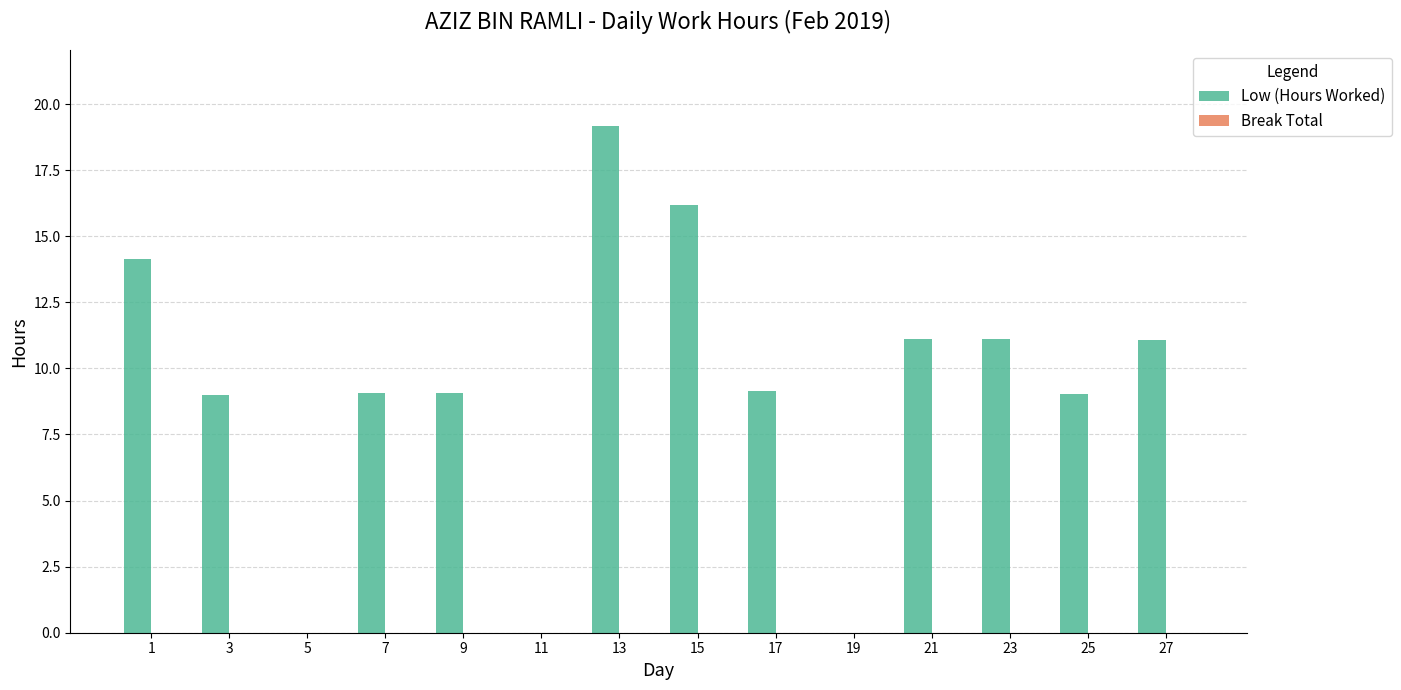

Between 21 and 7, which is larger?

21